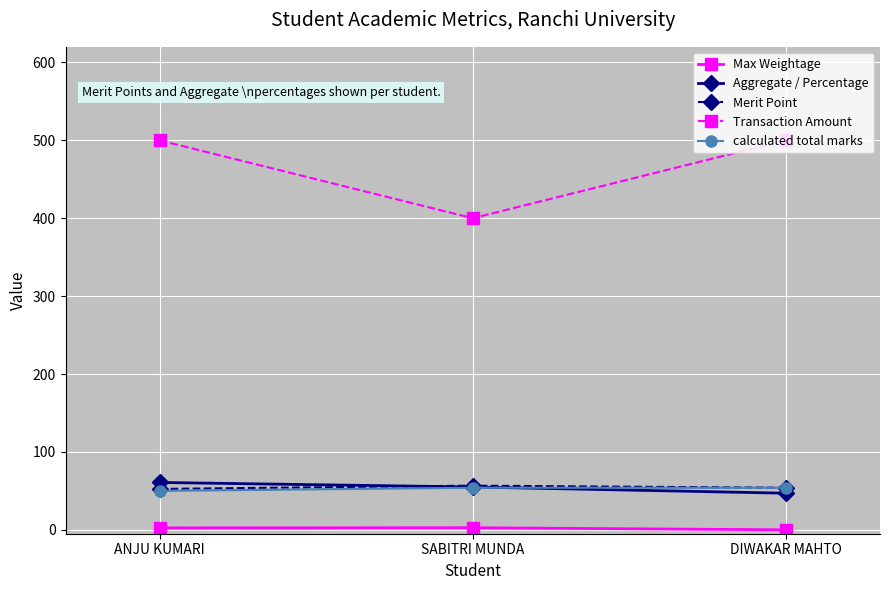

What is the approximate value of Transaction Amount at DIWAKAR MAHTO?

500.0